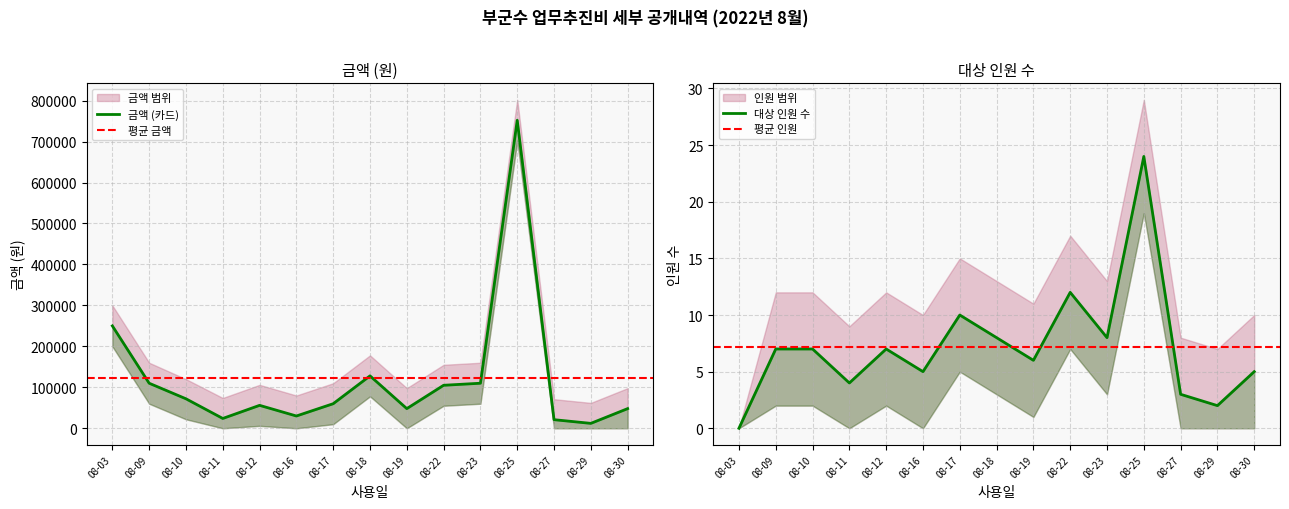

Which series changed the most between 08-11 and 08-29?

금액 (카드)